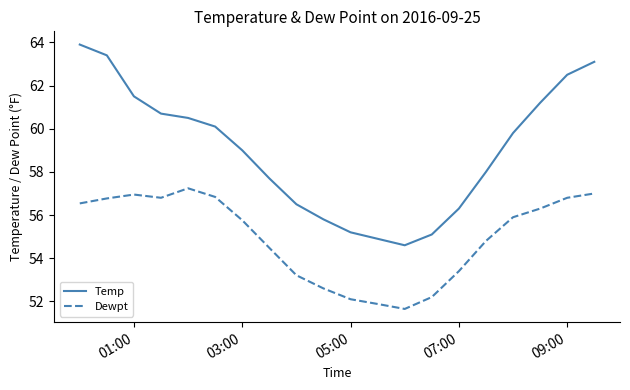

True or false: Dewpt and Temp cross at least once.

False